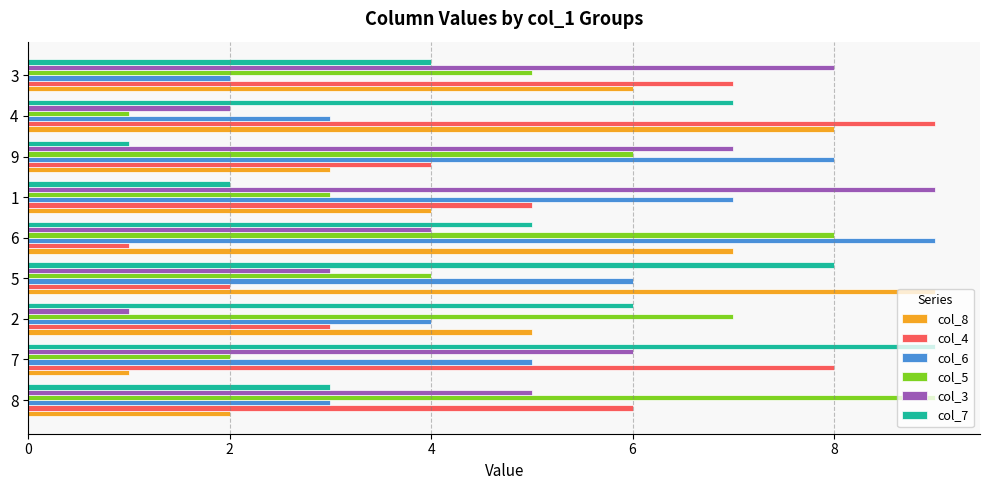

What is the approximate value of col_3 at 2?

1